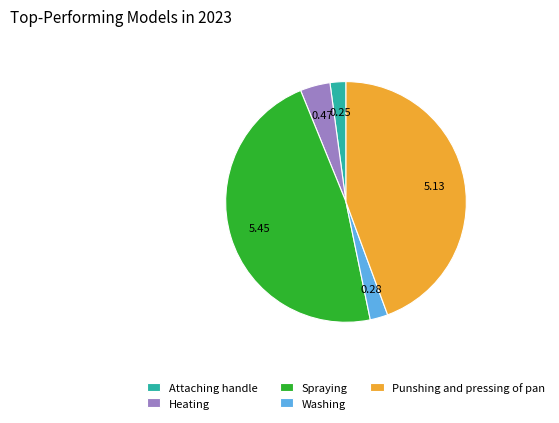

Count the number of slices in the pie.

5